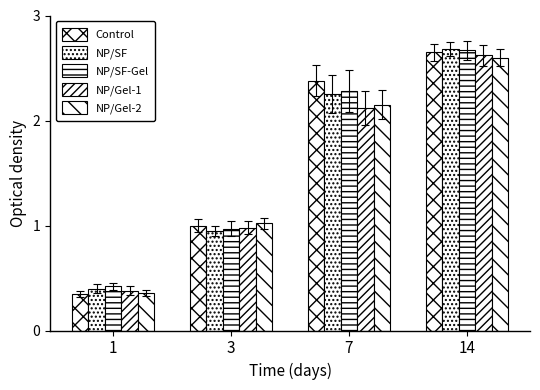

How many values in the NP/Gel-2 series exceed 2?

2